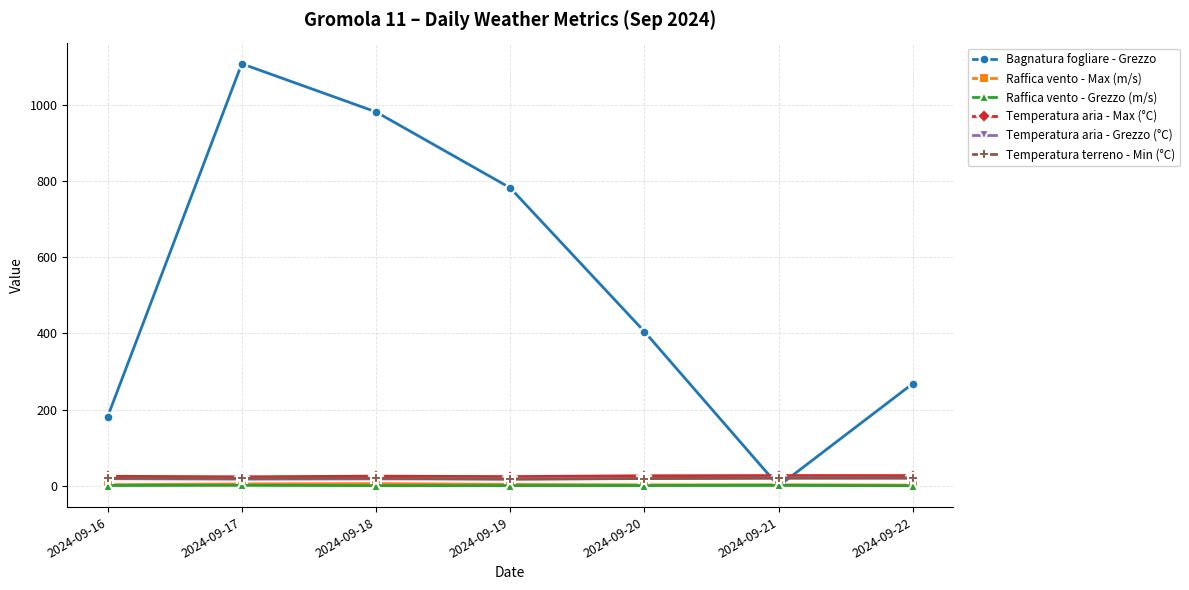

Rank the categories by Bagnatura fogliare - Grezzo value from highest to lowest.

2024-09-17, 2024-09-18, 2024-09-19, 2024-09-20, 2024-09-22, 2024-09-16, 2024-09-21